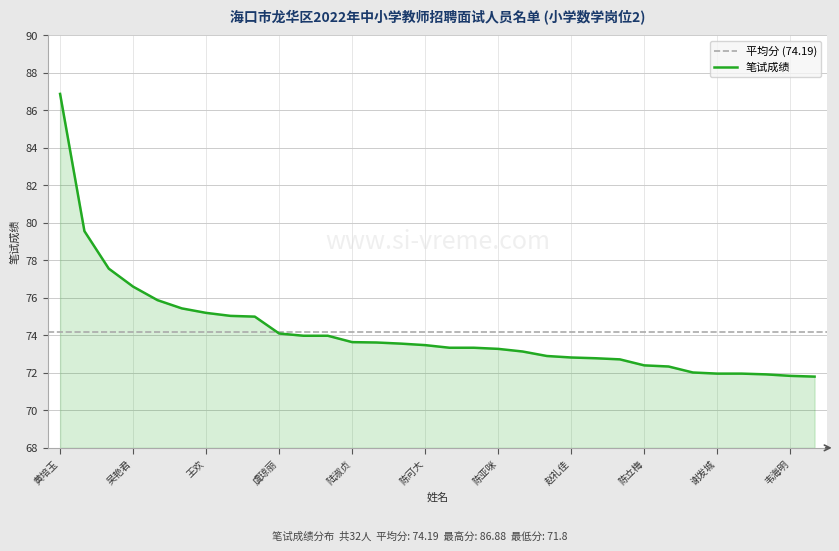

Which category has the highest value across all series?

黄培玉